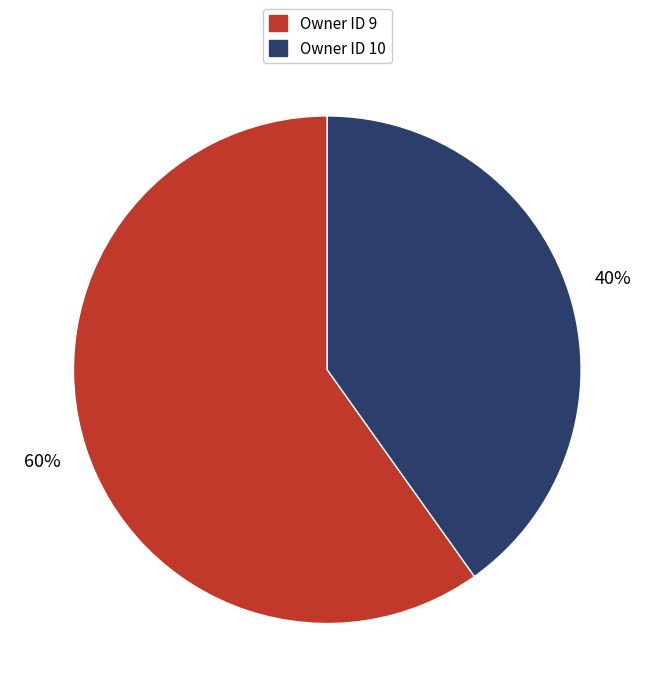

To the nearest percent, what is the difference between the largest and smallest slice percentages?

20%